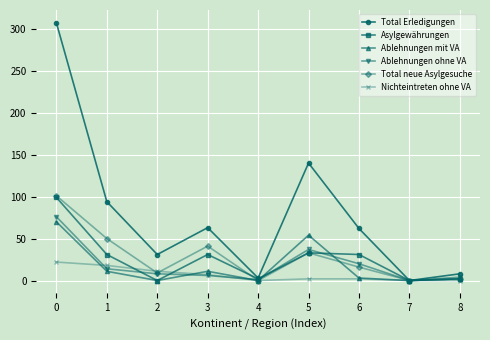

Which series has the widest spread of values?

Total Erledigungen